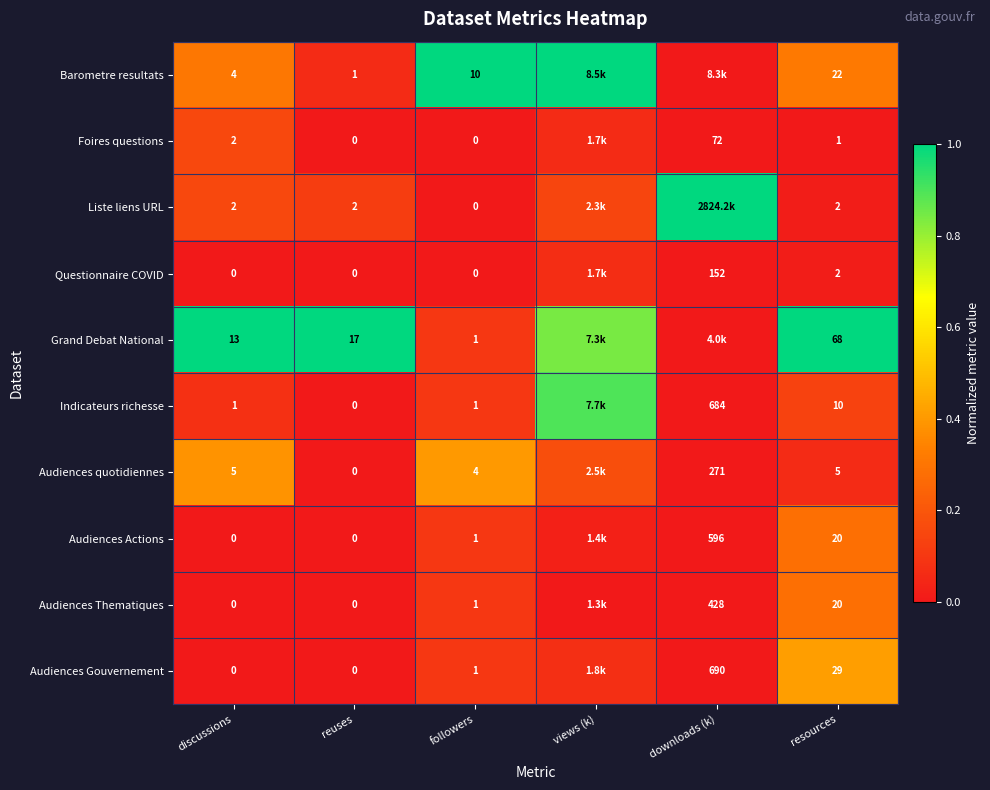

Is it true that Grand Debat National equals 1.0 at discussions?

True